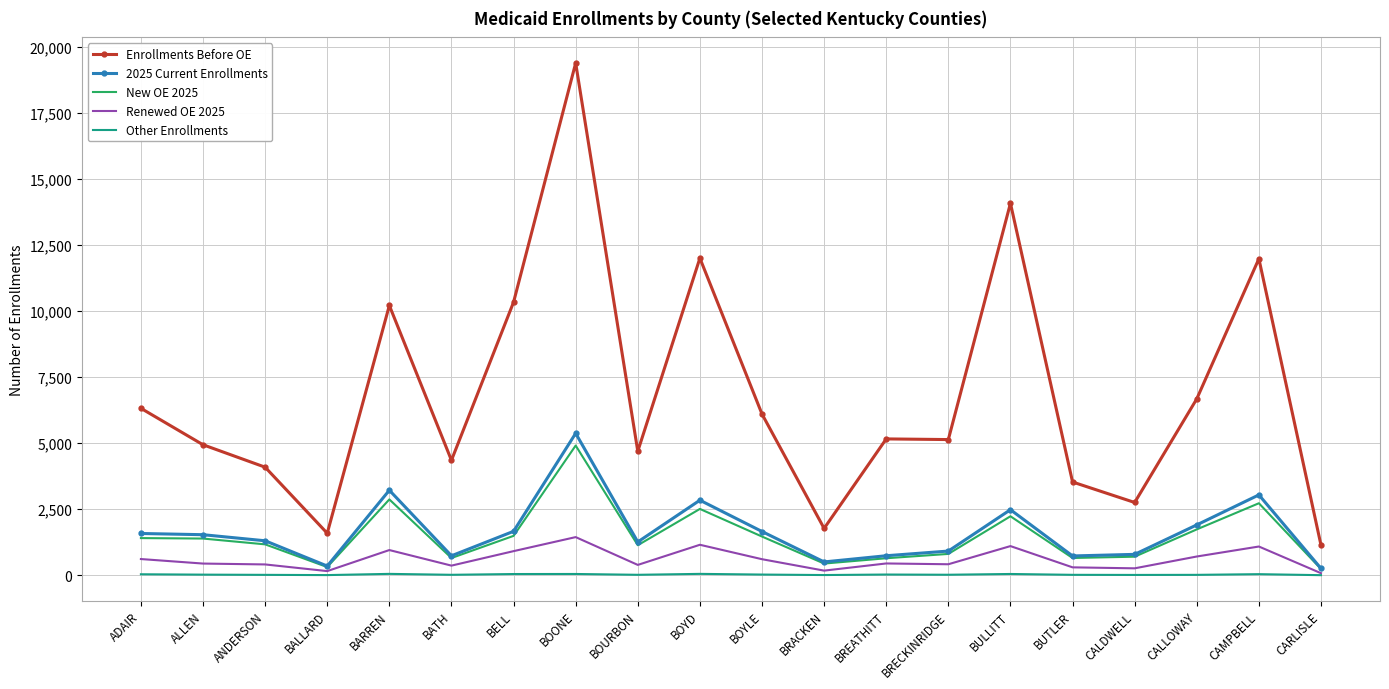

What is the sum of the Enrollments Before OE values at CARLISLE and ALLEN?

6077